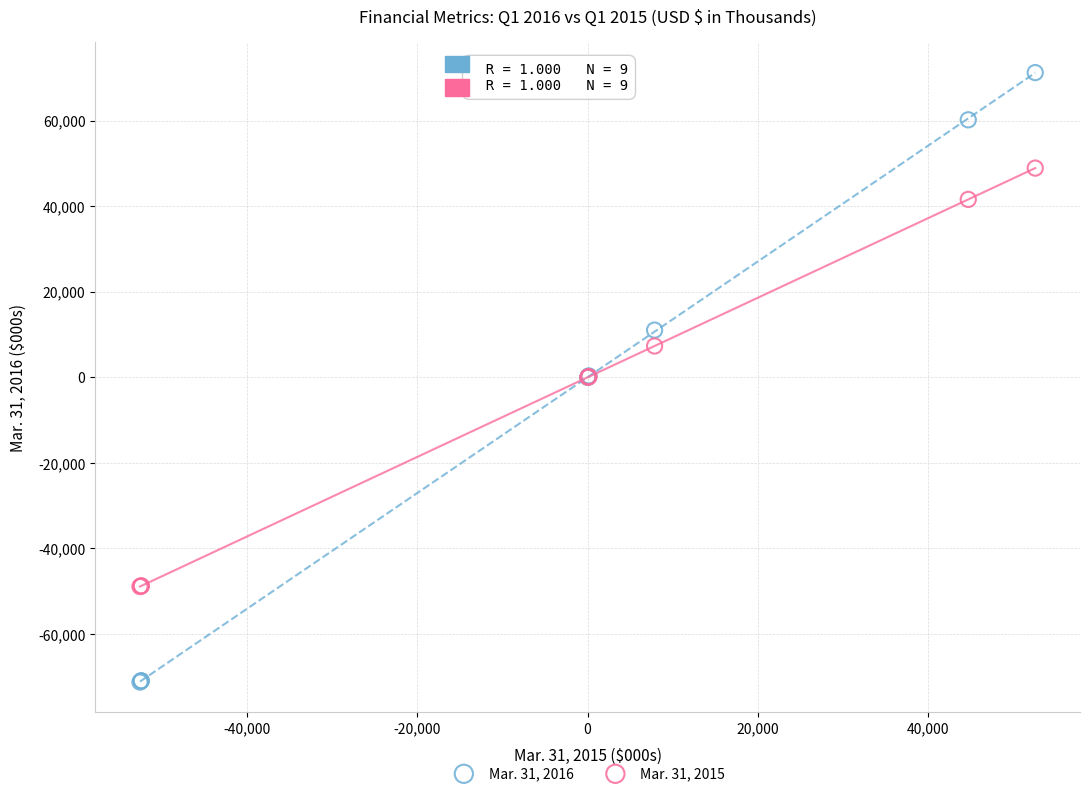

Which series contains the lowest Y value?

Mar. 31, 2016